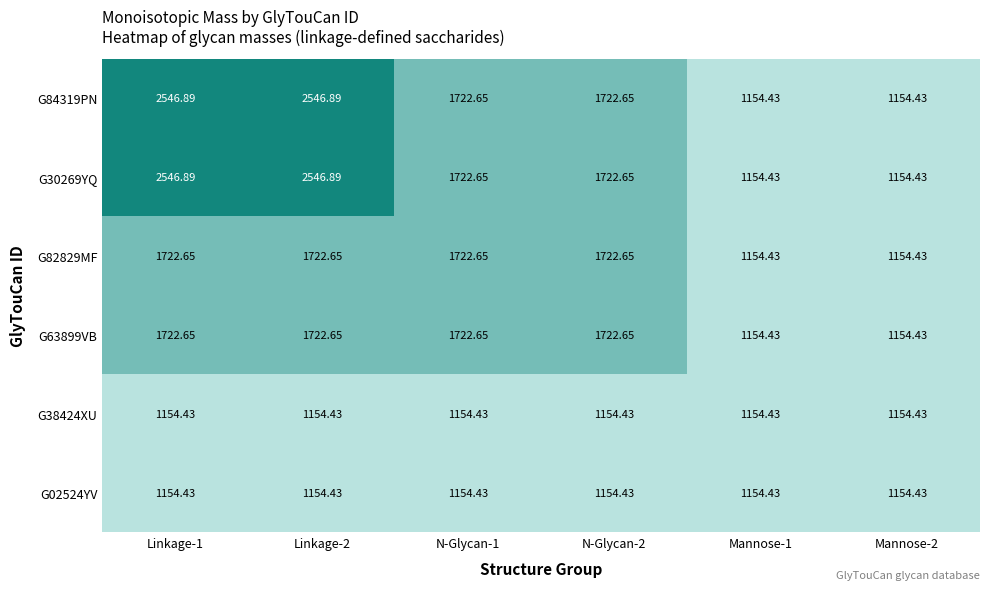

How many data points does each series have?

6